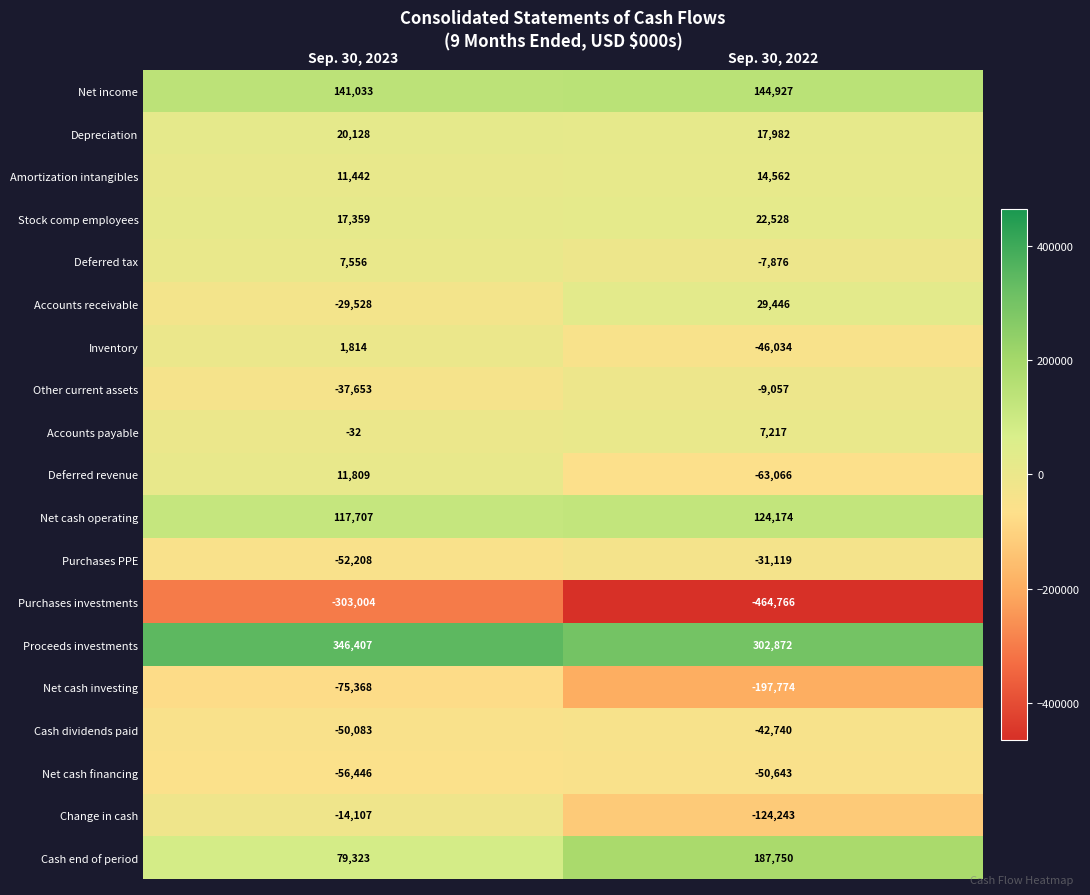

The value of Purchases PPE at Sep. 30, 2023 is -80458. True or false?

False